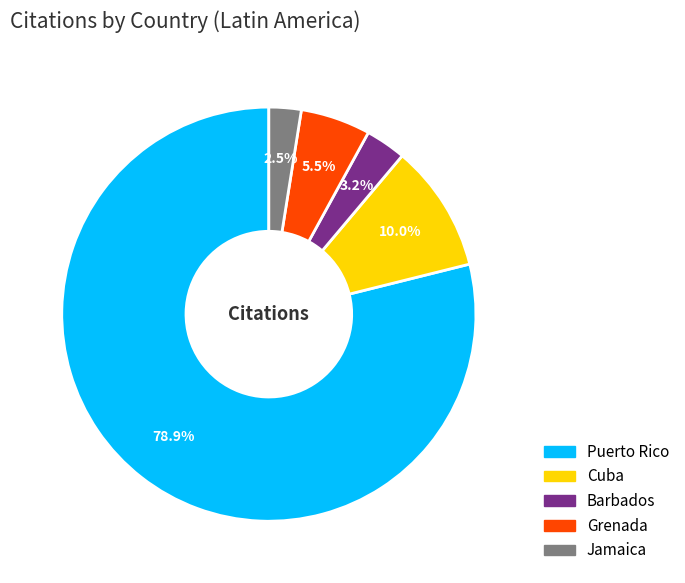

Rank the categories by value from highest to lowest.

Puerto Rico, Cuba, Grenada, Barbados, Jamaica